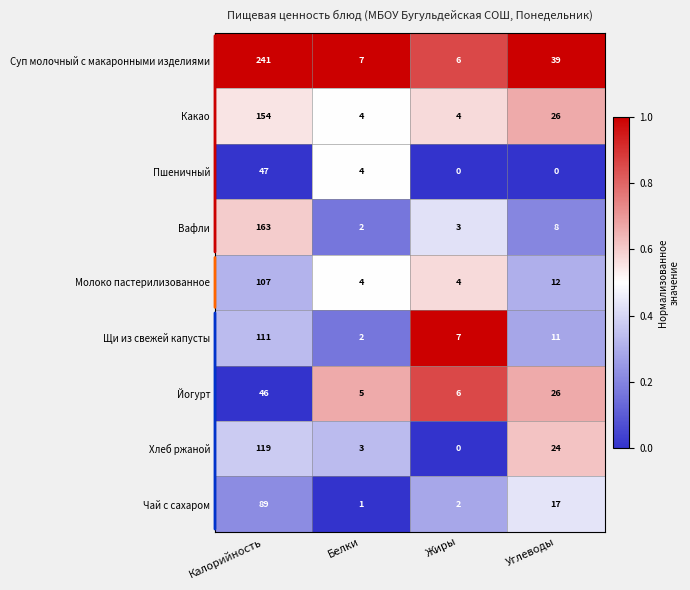

Which series has the largest range (max minus min)?

Суп молочный с макаронными изделиями